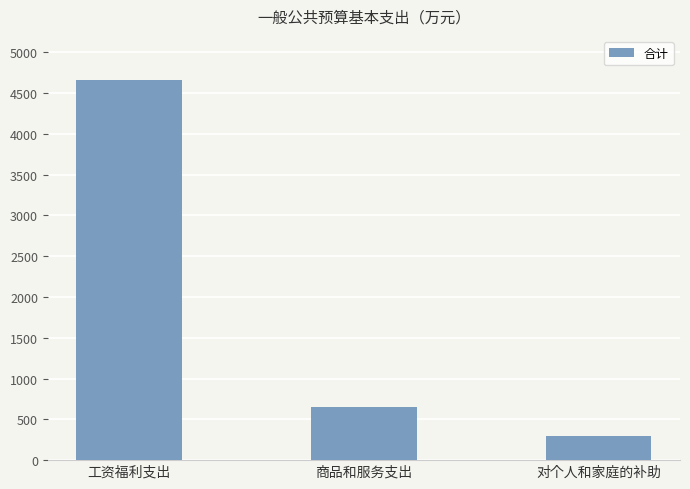

List the labels in order of value, smallest first.

对个人和家庭的补助, 商品和服务支出, 工资福利支出